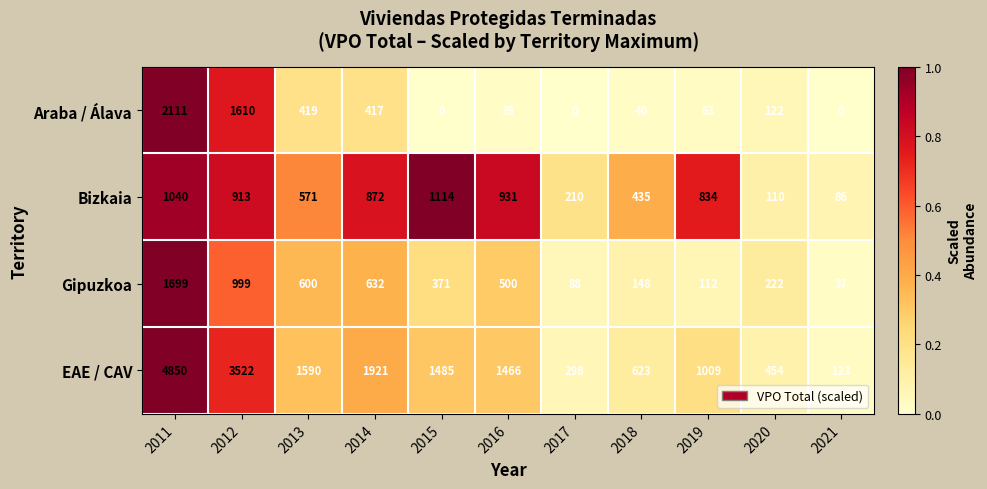

Which series has the largest total across all categories?

EAE / CAV